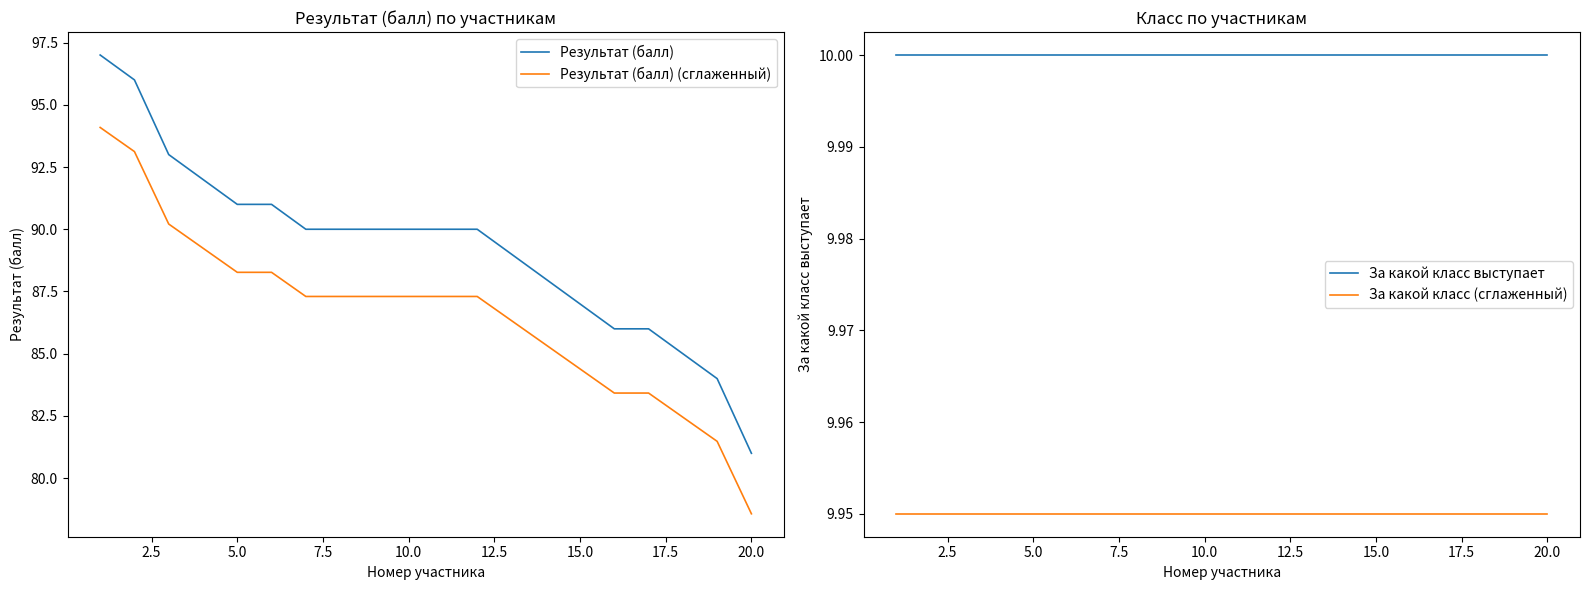

True or false: Результат (балл) and За какой класс (сглаженный) cross at least once.

False